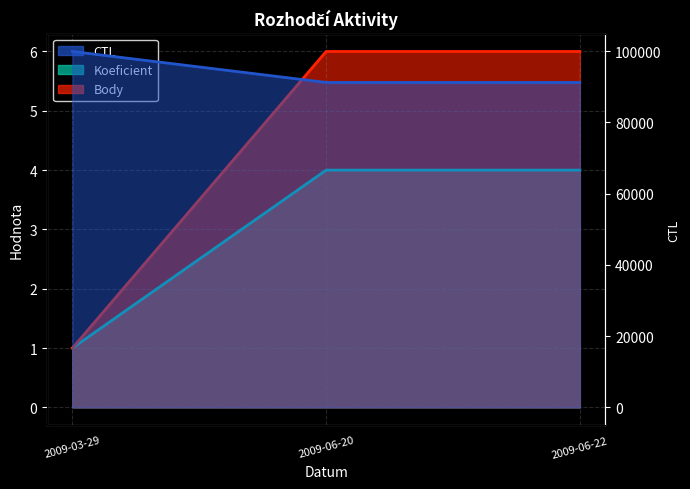

The value of Body at 2009-03-29 is 1. True or false?

True